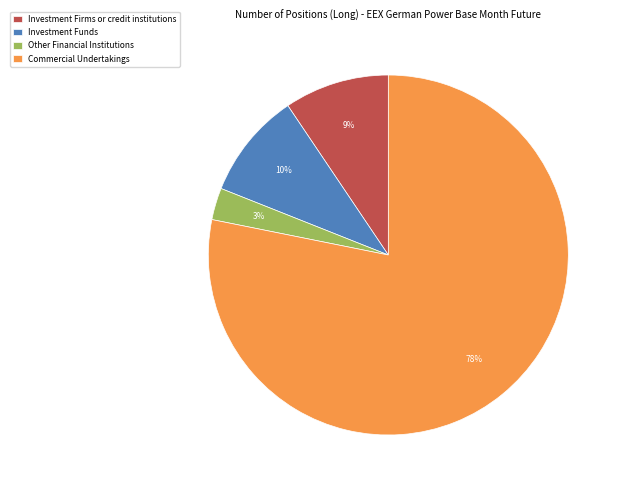

To the nearest percent, what is the difference between the Investment Firms or credit institutions and Commercial Undertakings slice percentages?

69%